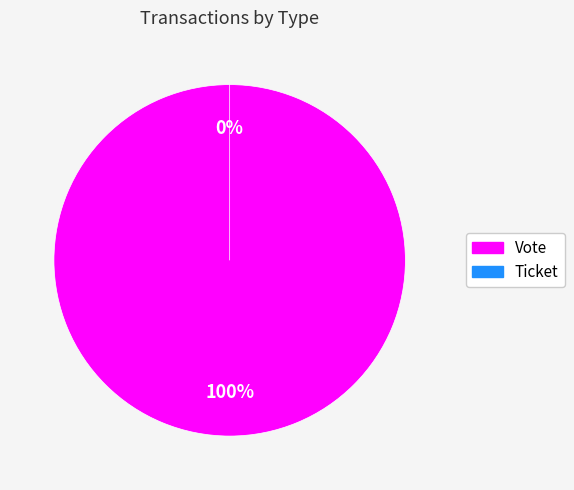

To the nearest percent, what is the average slice percentage?

50%